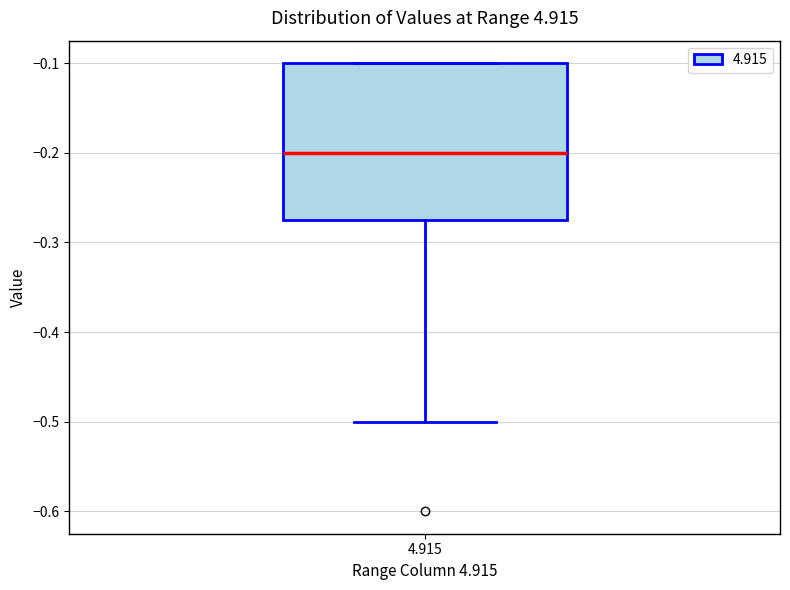

Read this box plot against the y-axis: the position of the median line, the range covered by the box, and the ends of both whiskers. The values are not printed on the chart, so give them approximately, as read against the axis.

median -0.20, box -0.27 to -0.10, whiskers -0.50 to -0.10